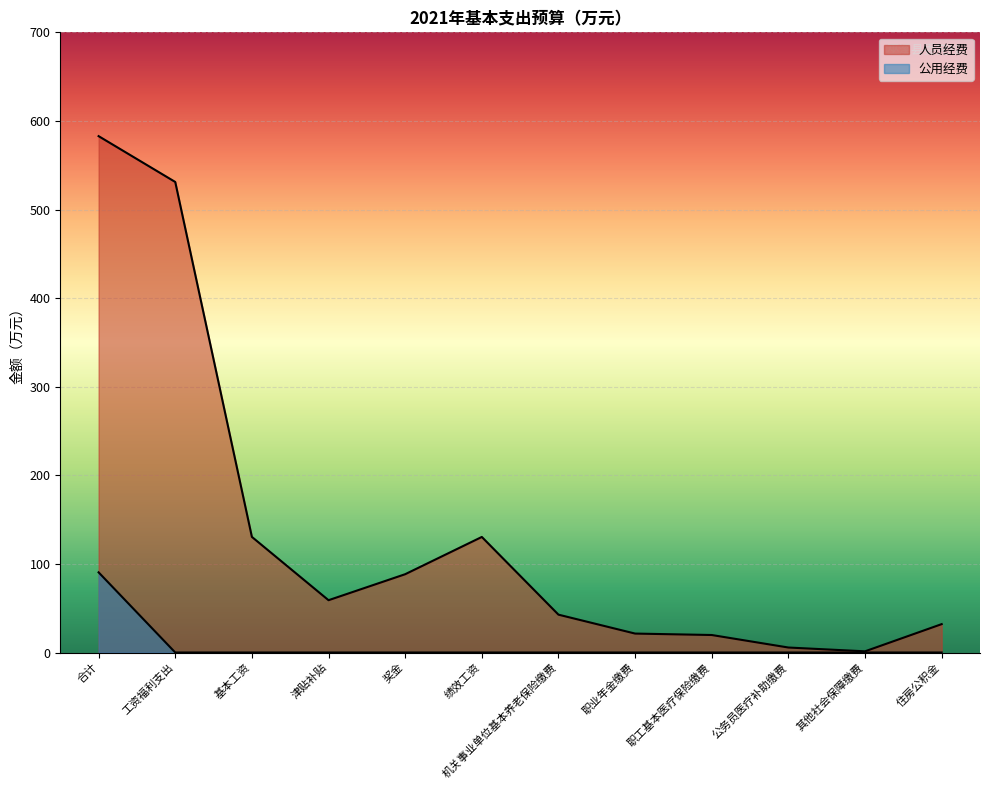

Between 工资福利支出 and 奖金, which is larger?

工资福利支出